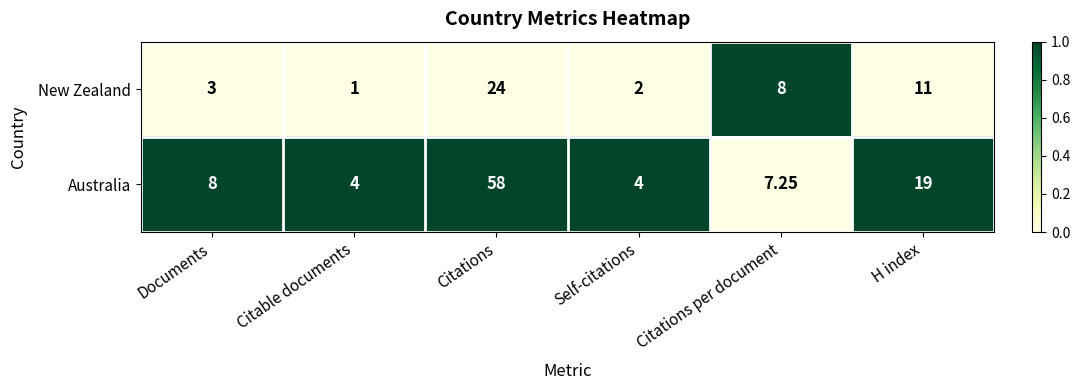

At which category does the chart reach its peak across all series?

Citations